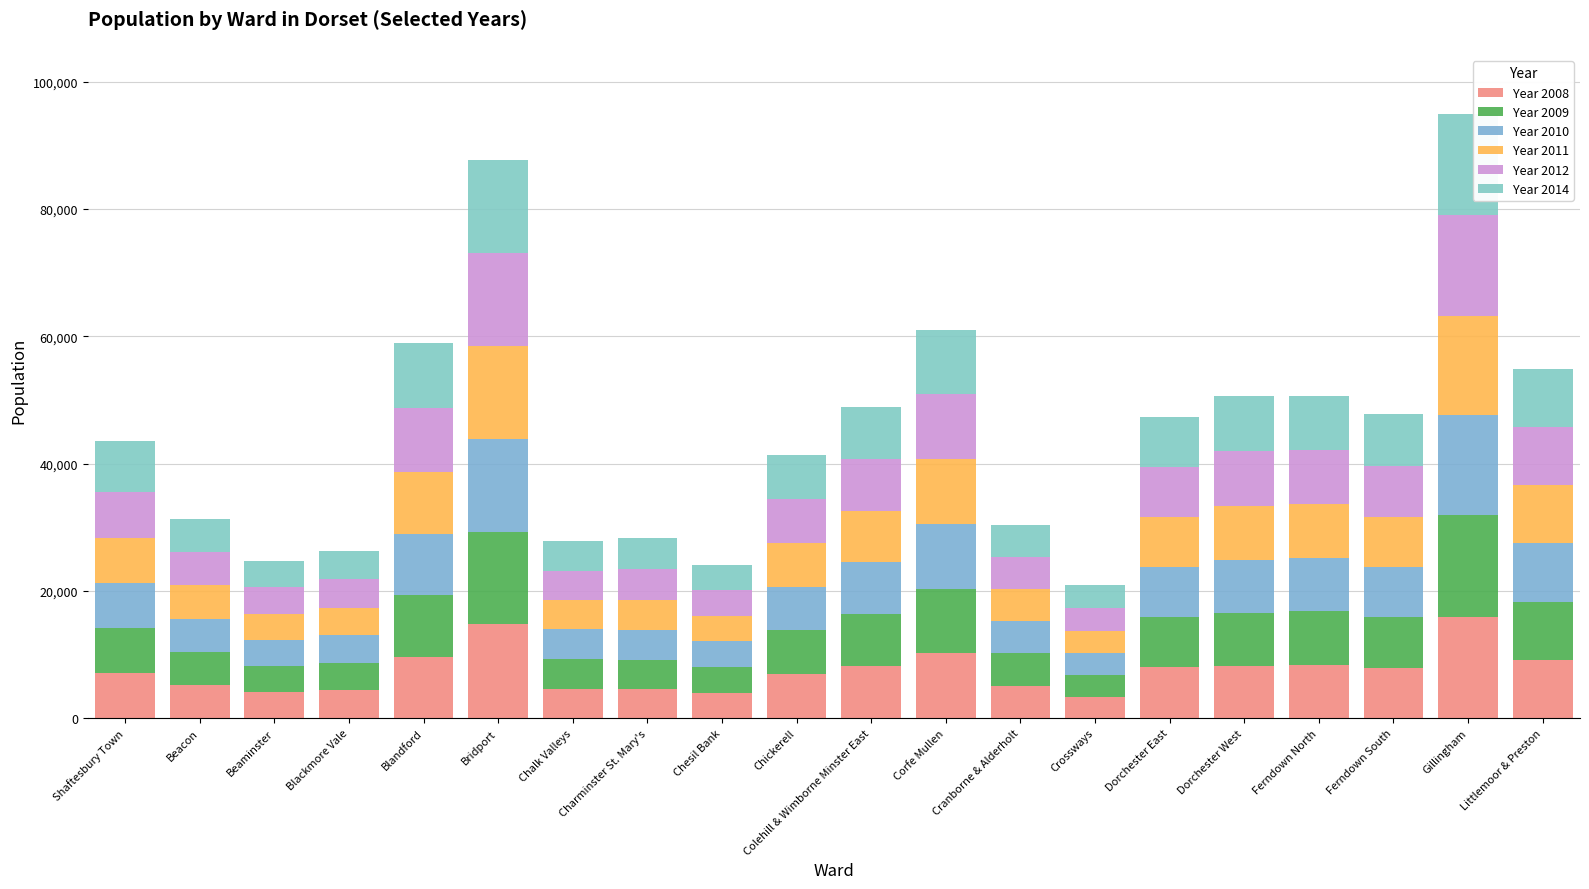

What is the average value of the Year 2014 series?

7616